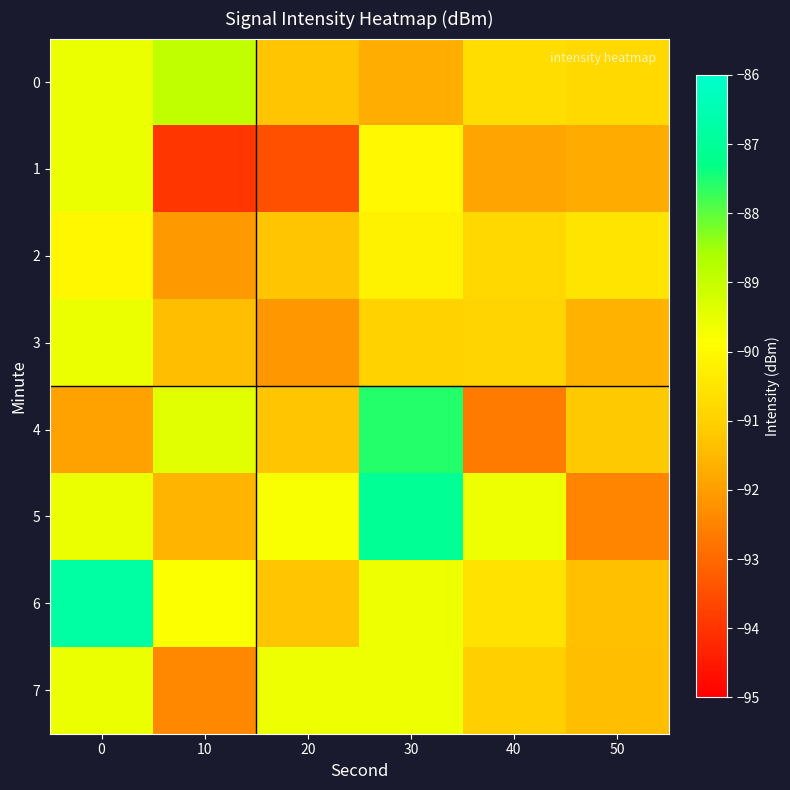

Between 30 and 40, which series saw the biggest shift?

4